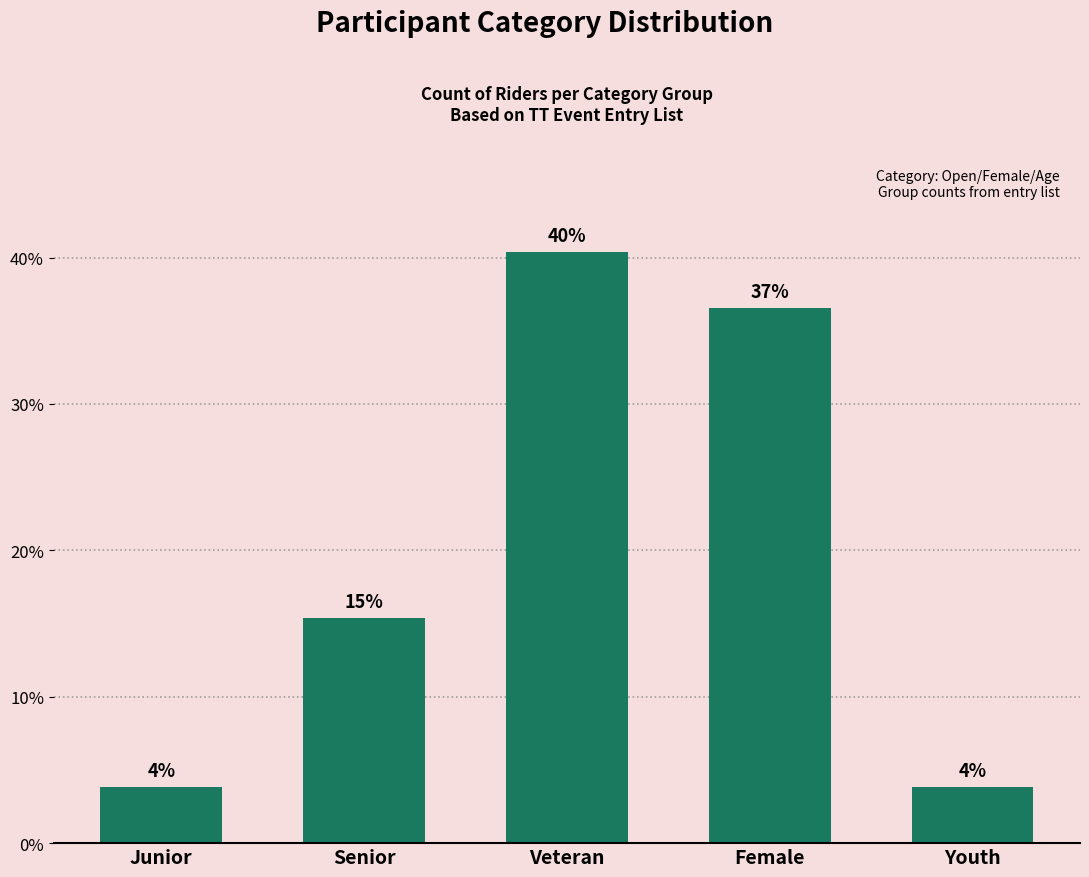

Are the bars horizontal?

No